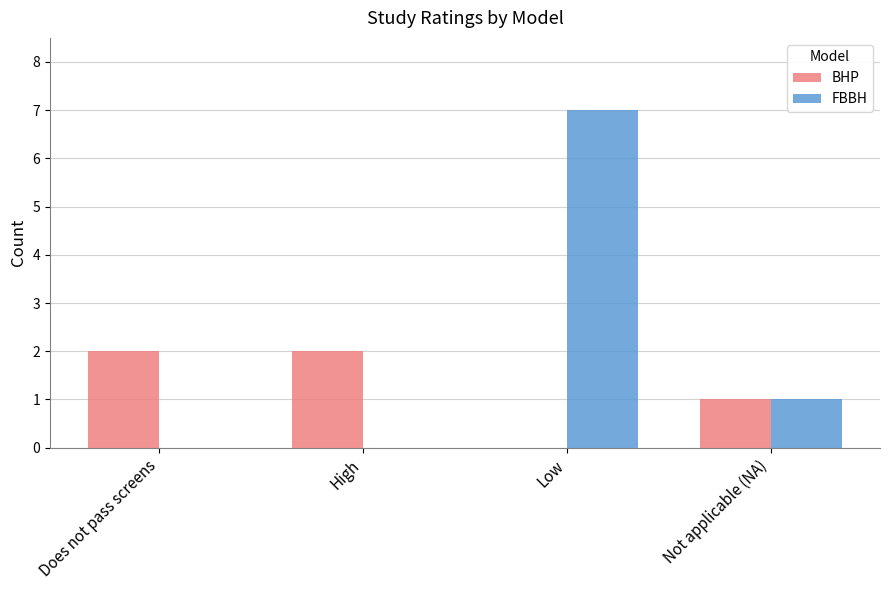

What are all the series names shown in the legend?

BHP, FBBH